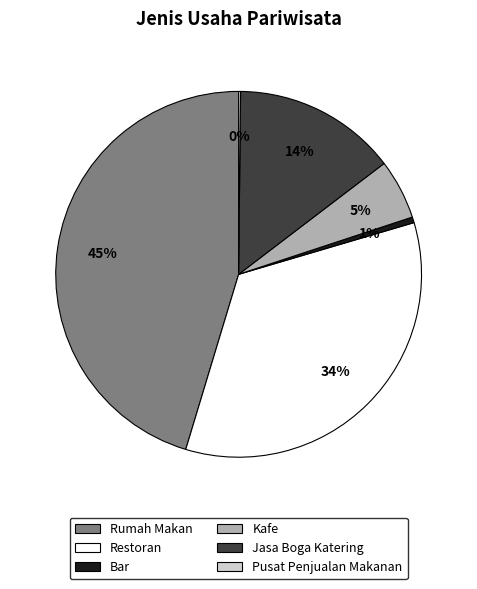

True or false: Restoran accounts for 34% of the total.

True